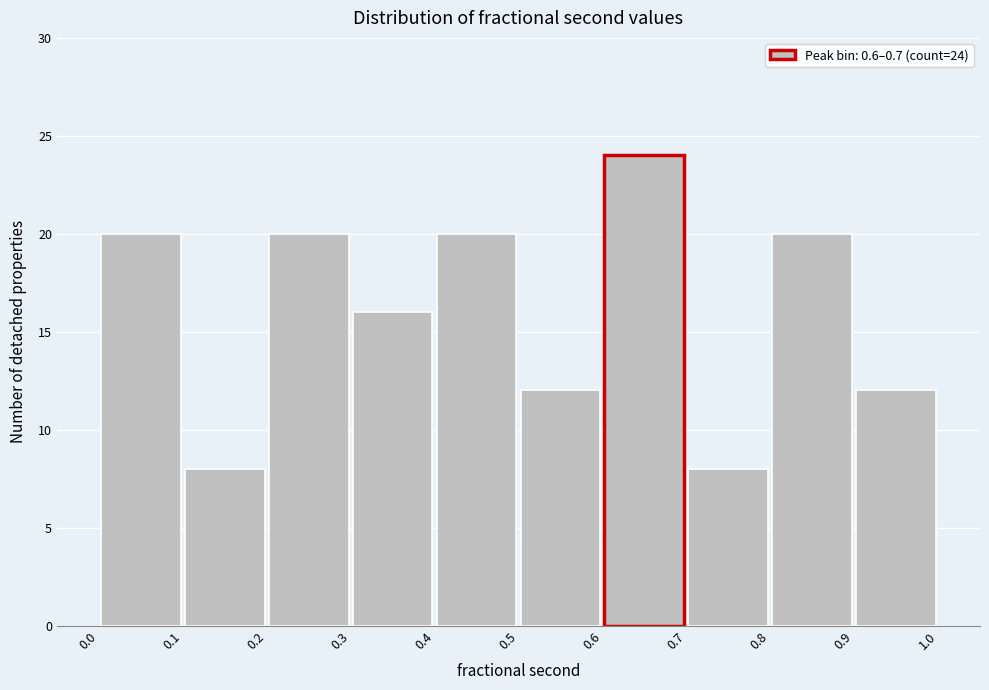

Over which range of the x-axis is the bar tallest?

0.6 to 0.7